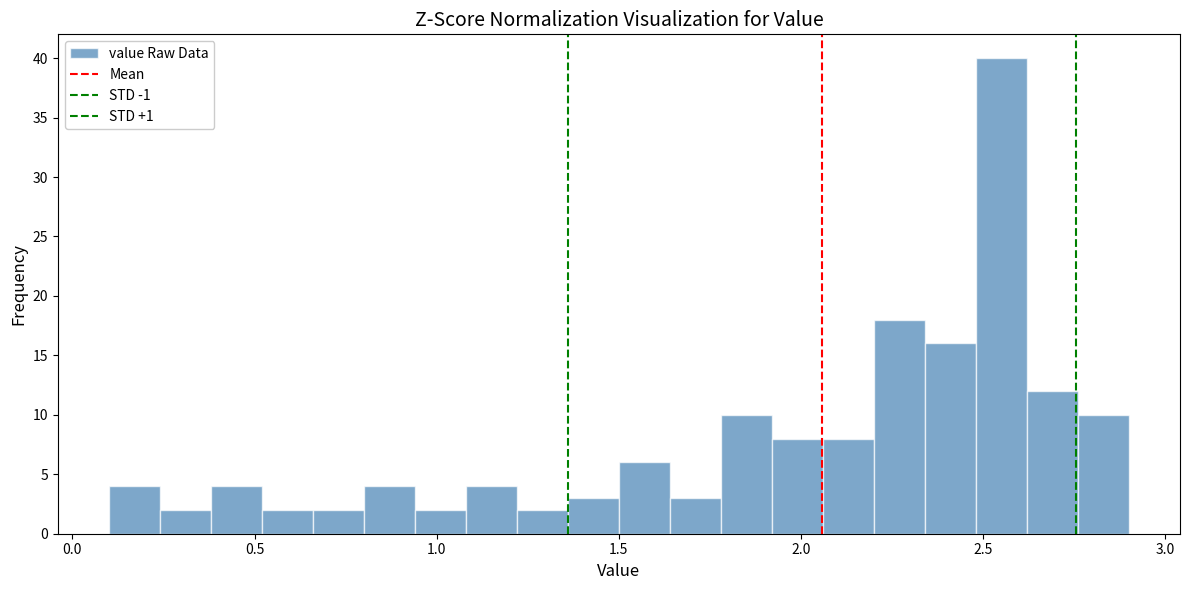

Around what value on the x-axis is the tallest bar? Give the approximate position of its centre, as read against the axis.

2.55